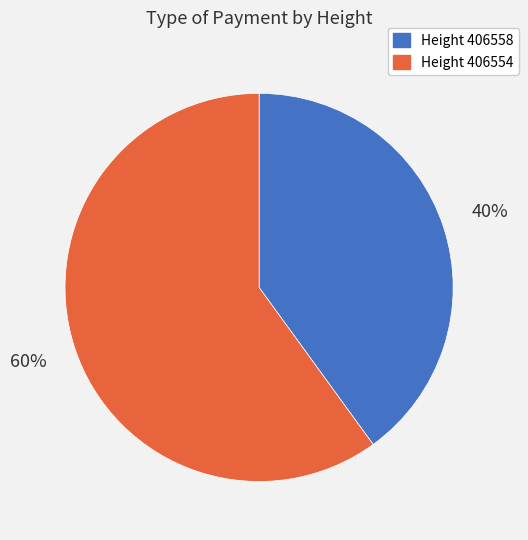

To the nearest percent, what is the average slice percentage?

50%